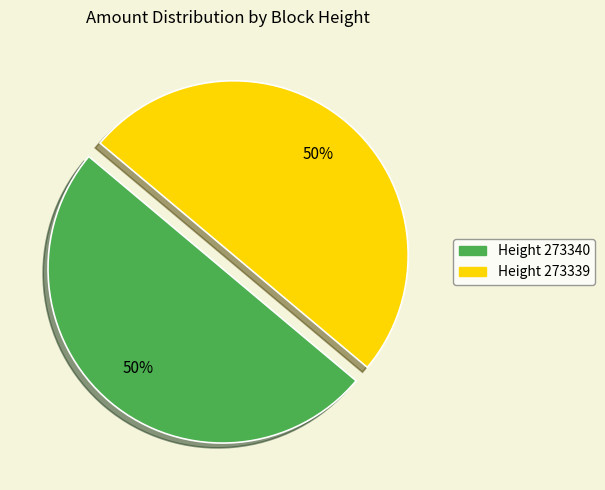

To the nearest percent, what is the average slice percentage?

50%